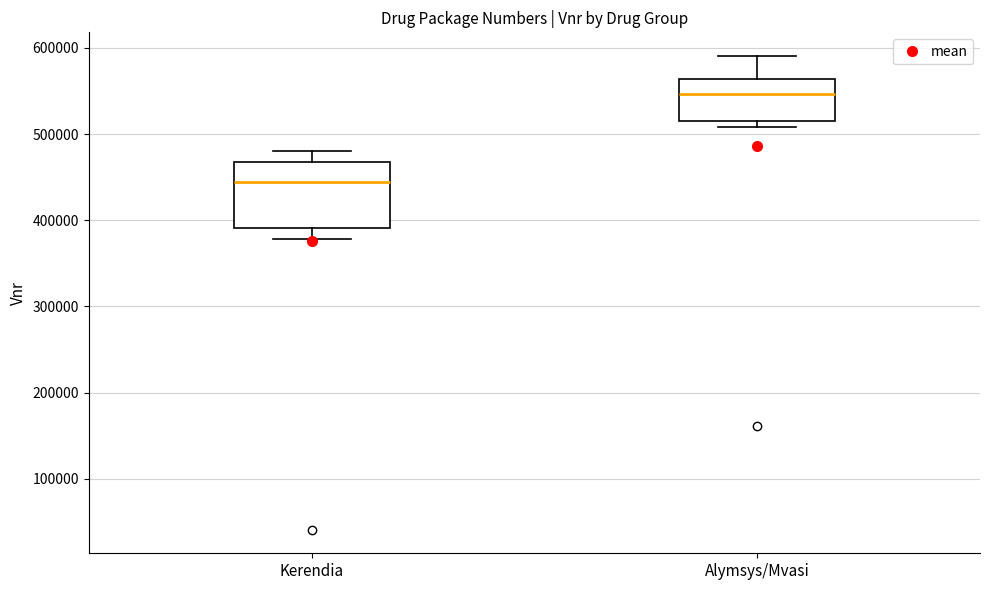

Where is the lower edge of the box for Kerendia on the y-axis? The values are not printed on the chart, so give them approximately, as read against the axis.

390000